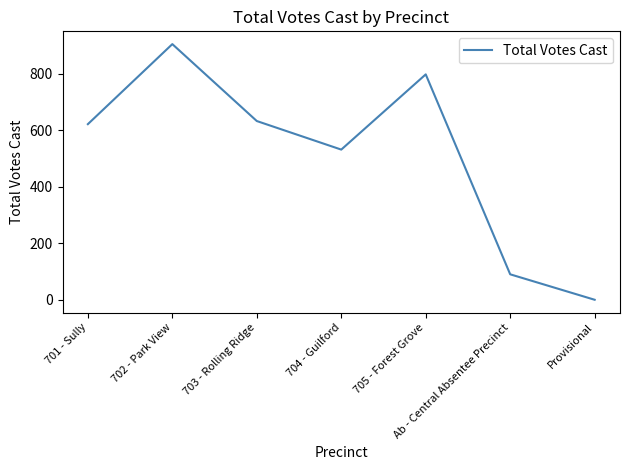

List the labels in order of value, largest first.

702 - Park View, 705 - Forest Grove, 703 - Rolling Ridge, 701 - Sully, 704 - Guilford, Ab - Central Absentee Precinct, Provisional